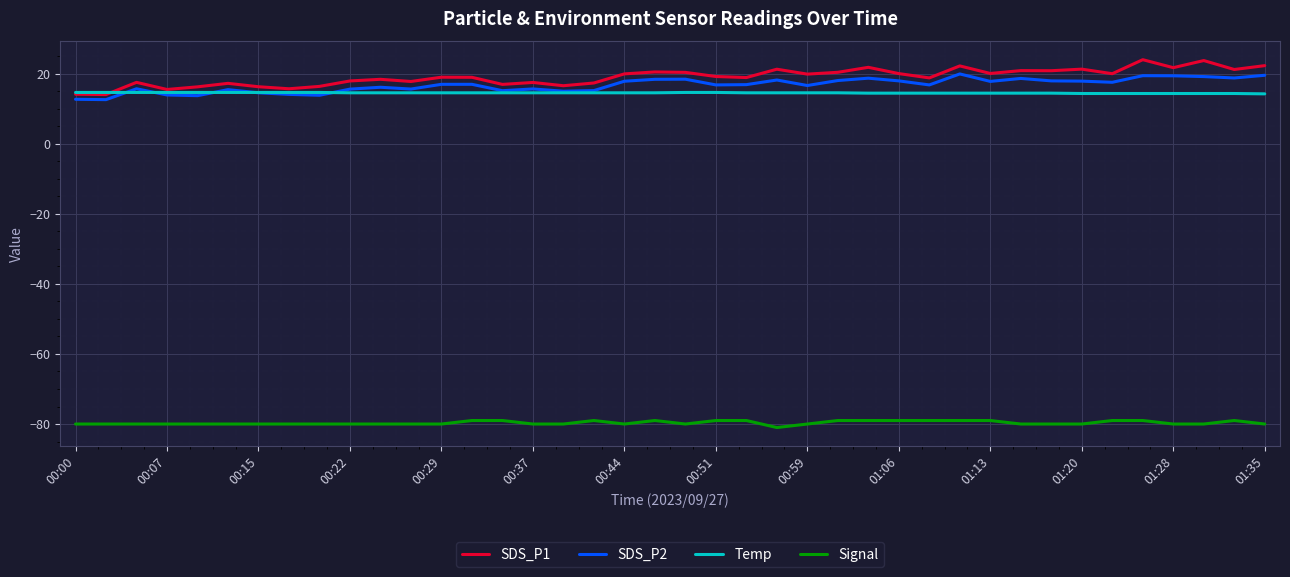

True or false: SDS_P1 and Signal intersect in this chart.

False